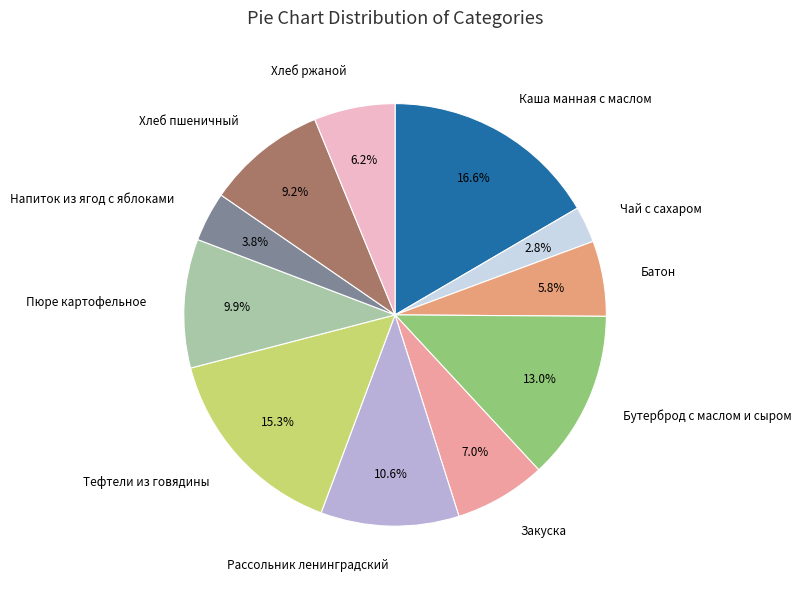

What percentage do Хлеб пшеничный and Напиток из ягод с яблоками together represent?

13.0%